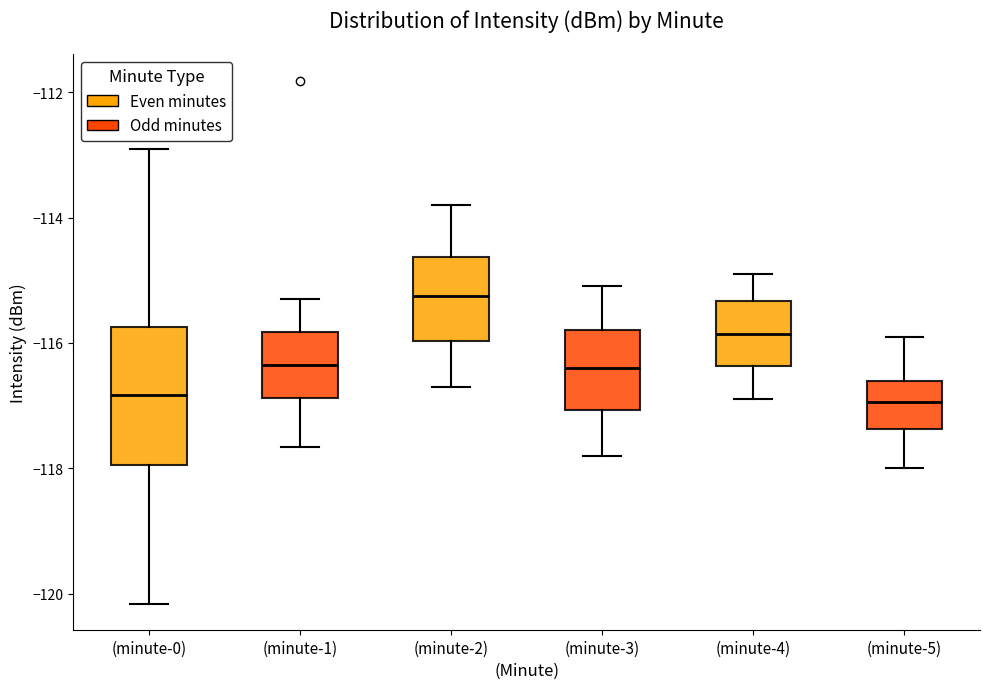

Which box is the tallest, from its lower edge to its upper edge?

(minute-0)